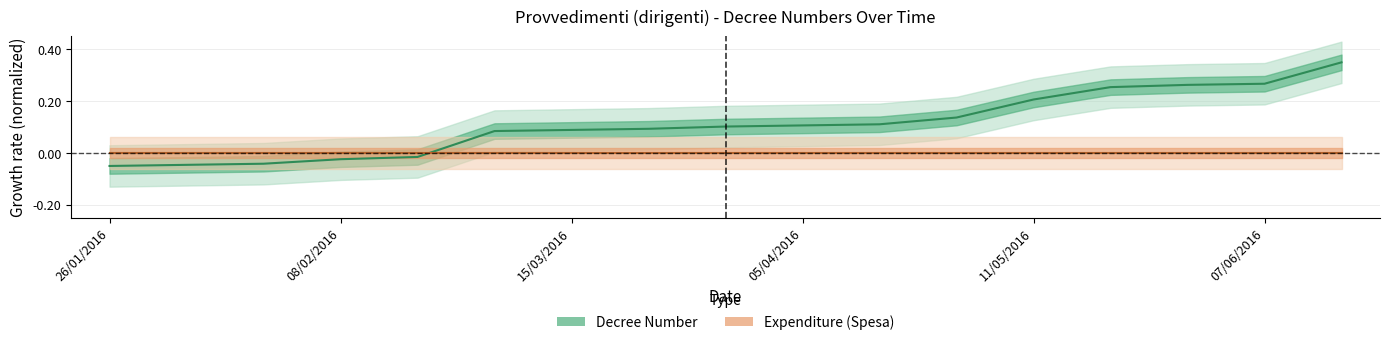

Which series ends up on top after the final intersection of Expenditure and Decree Number?

Decree Number